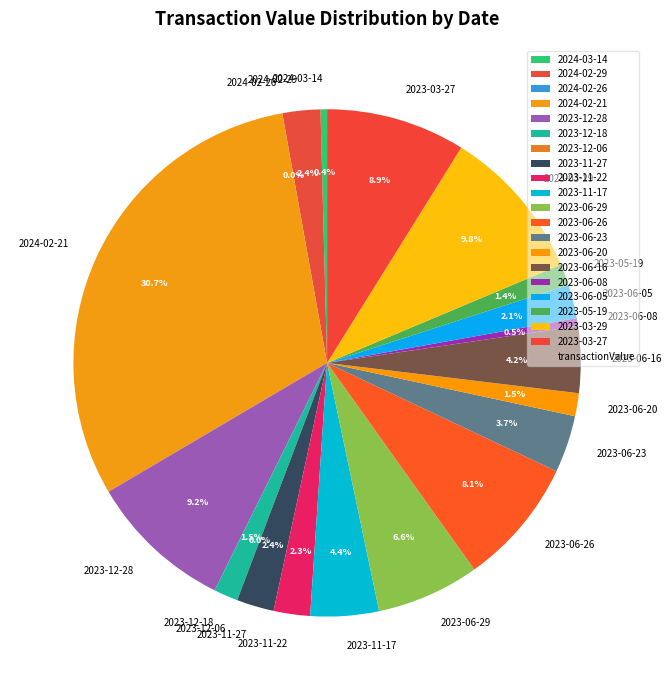

Which category has the biggest portion of the pie?

2024-02-21